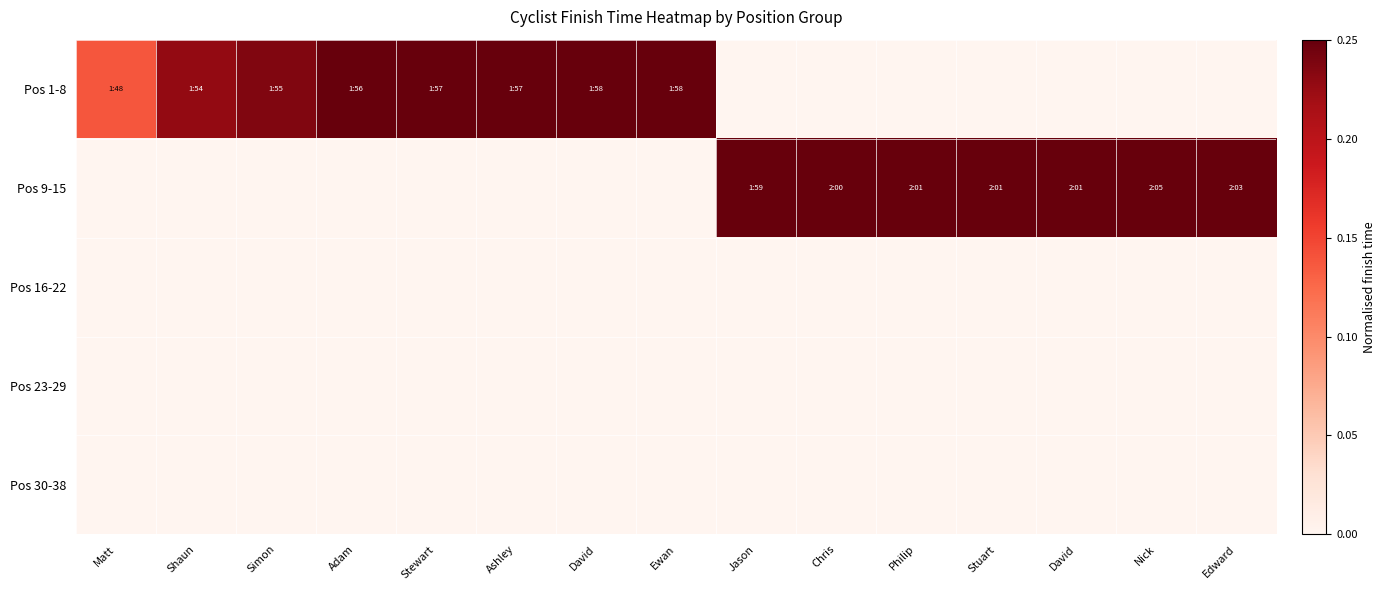

How many categories are shown in the chart?

15